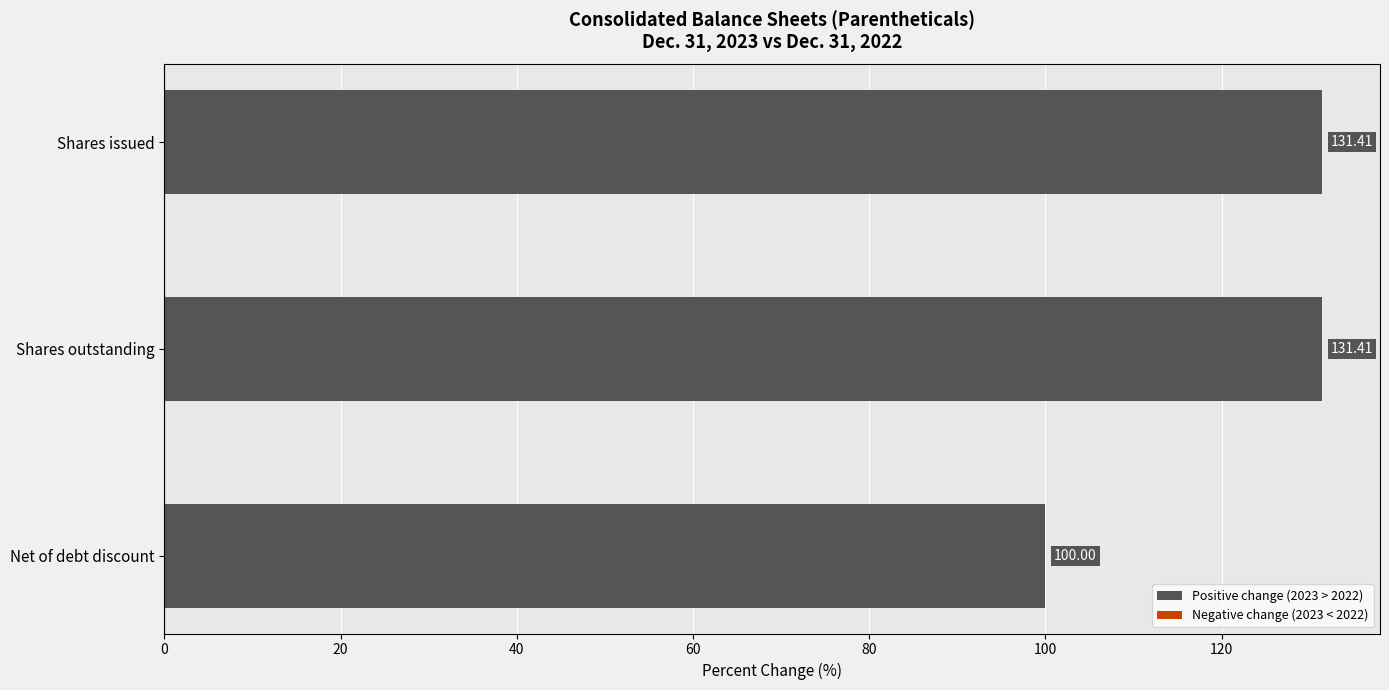

Approximately how many times larger is the value at Net of debt discount compared to Shares issued?

0.8